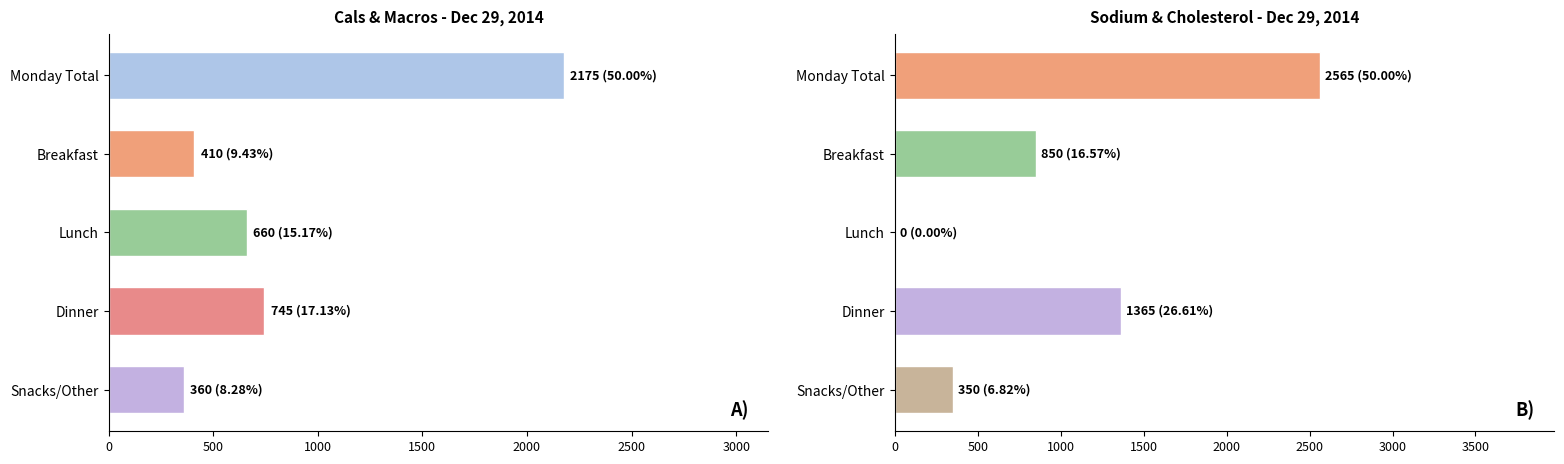

At which category is the sum across all series the highest?

Monday Total